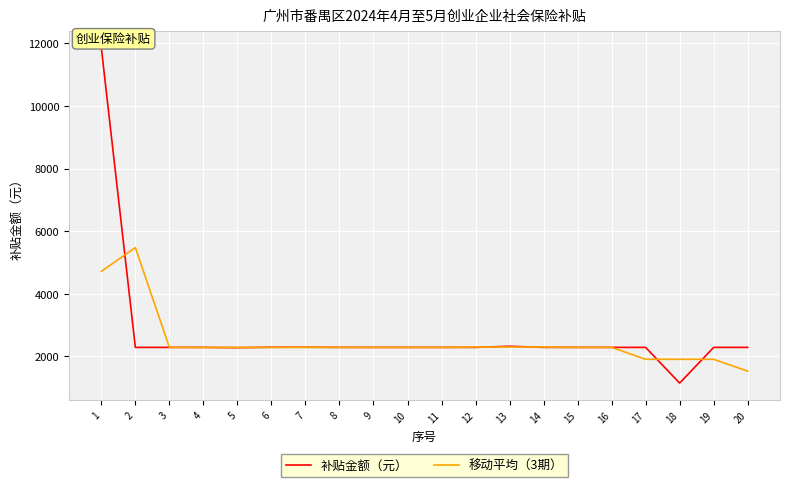

Where do 移动平均（3期） and 补贴金额（元） first cross each other?

1 and 2